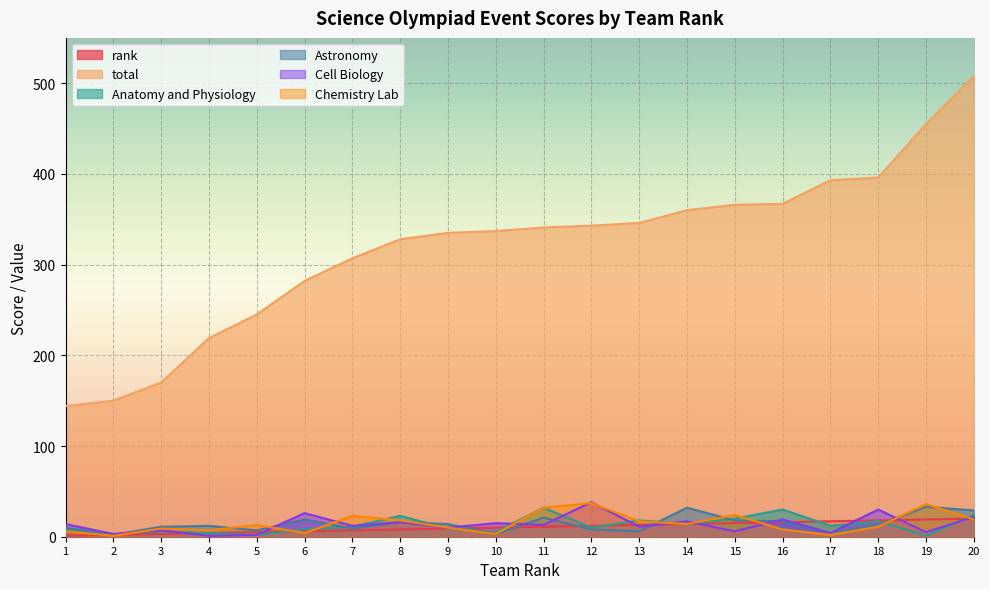

What are all the series names shown in the legend?

rank, total, Anatomy and Physiology, Astronomy, Cell Biology, Chemistry Lab